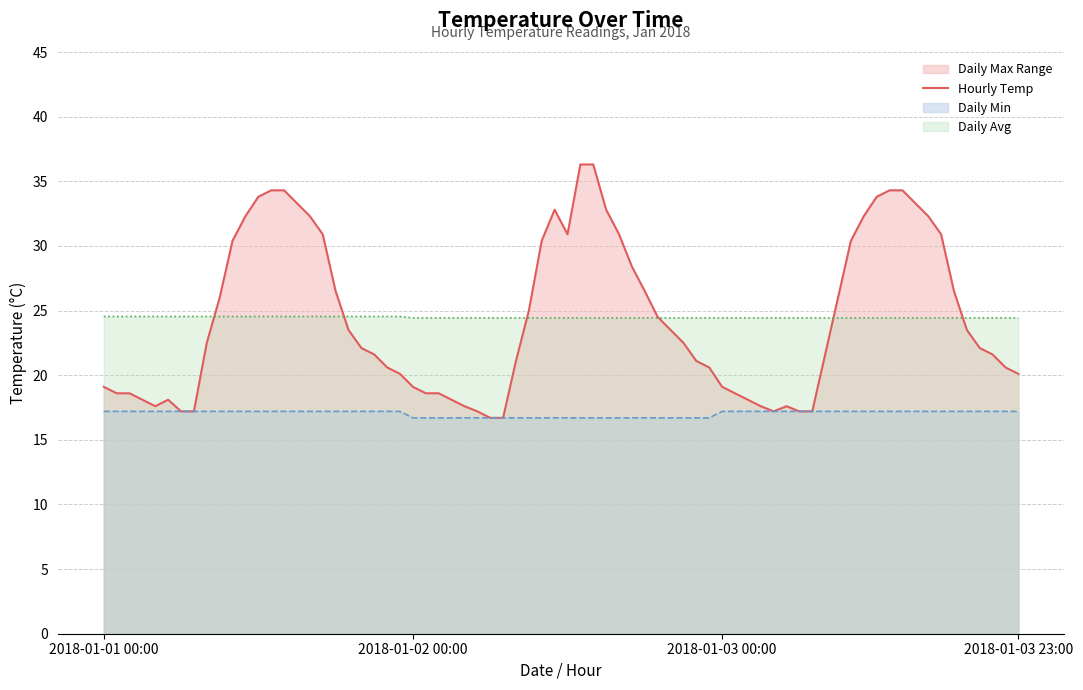

What is the sum of all Daily Min values?

1226.4